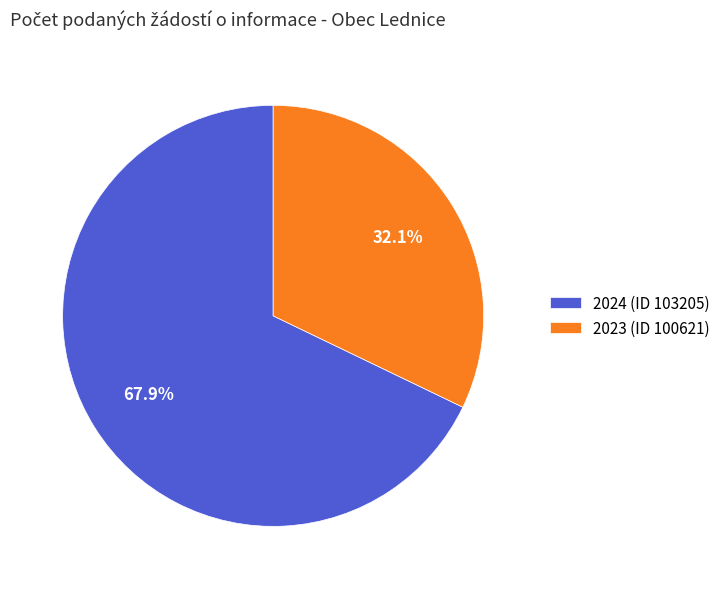

Which slice is the largest?

2024 (ID 103205)